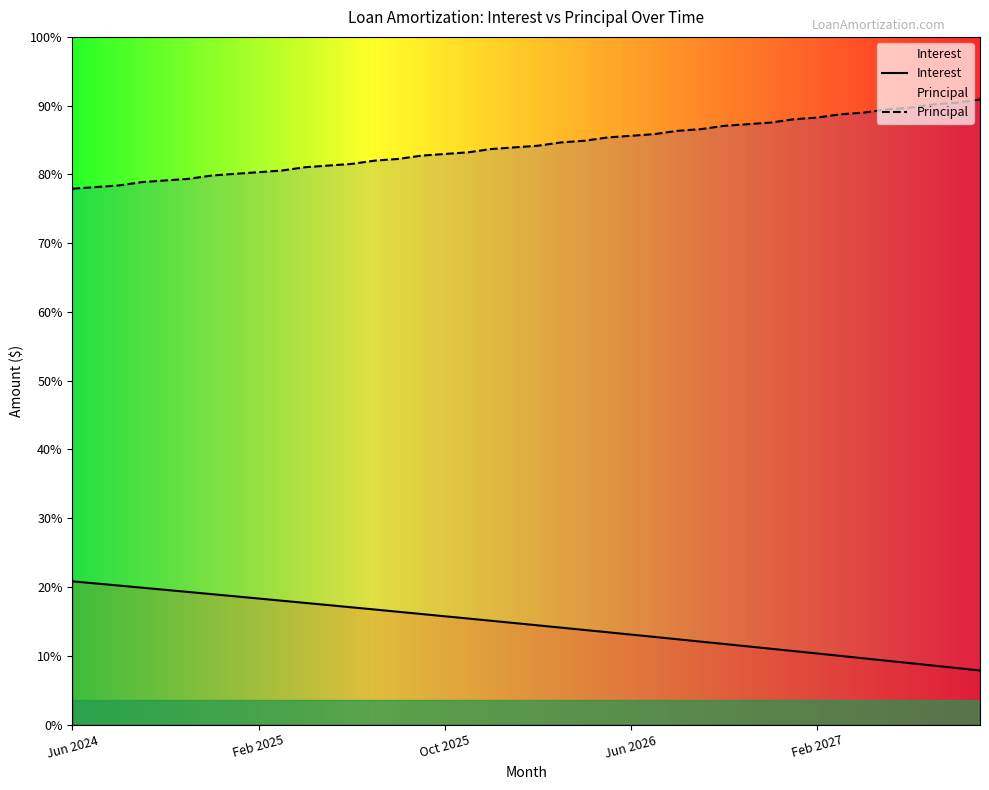

Does the chart have visible grid lines?

No